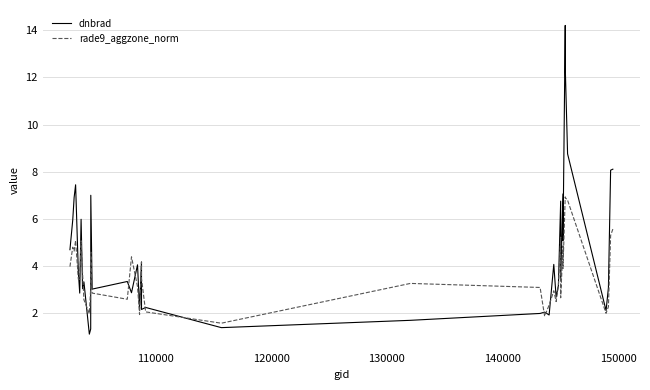

Is this an area chart (filled region under the line)?

No